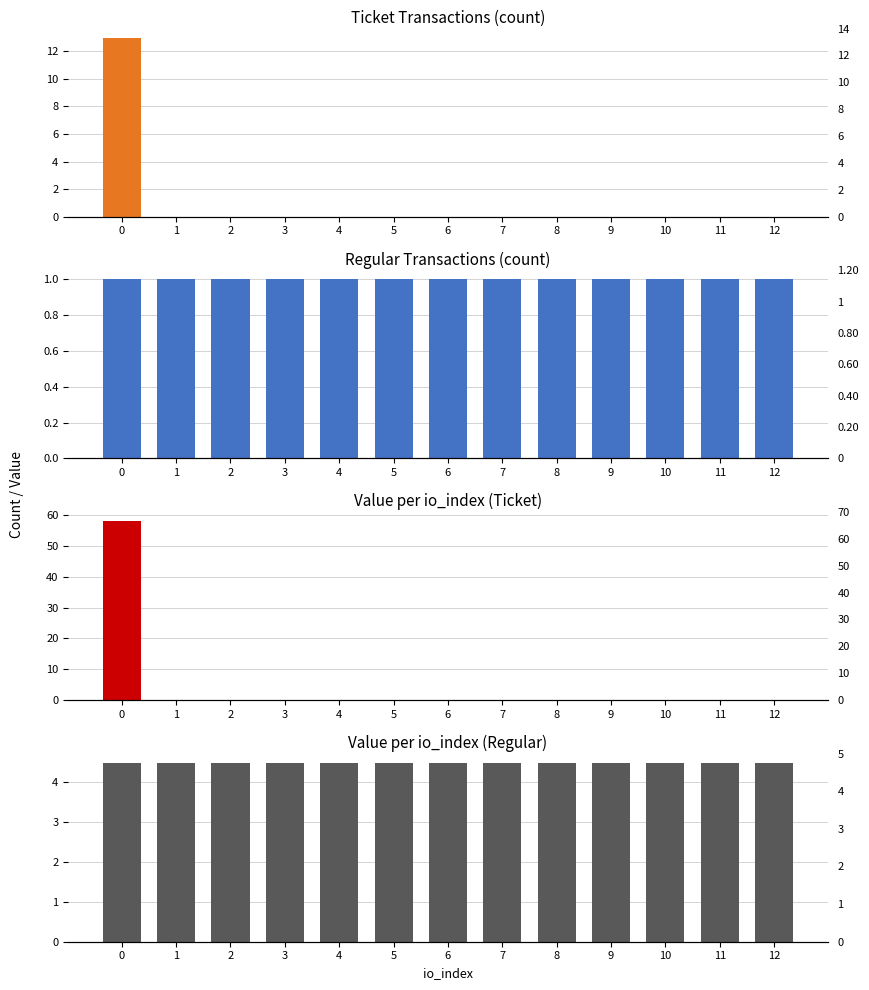

At how many categories does at least one series exceed 19?

1